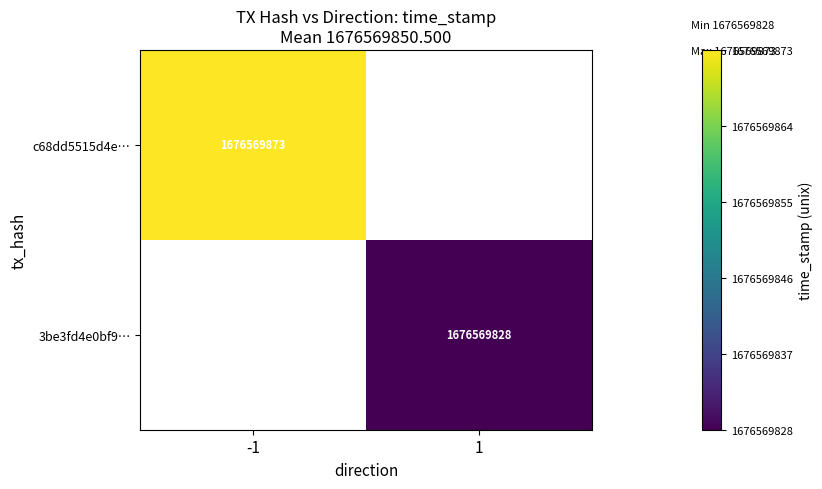

List the series in order of their peak value, highest first.

c68dd5515d4e9bb6d318fd0b6ef6912a9774cf3, 3be3fd4e0bf9f88442fd263ff7af20595d892bd